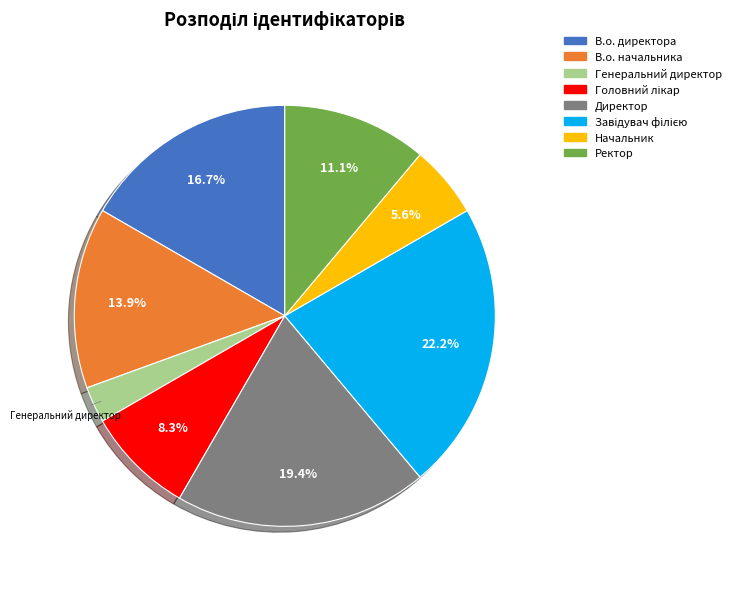

The Генеральний директор slice represents 16% of the pie. True or false?

False